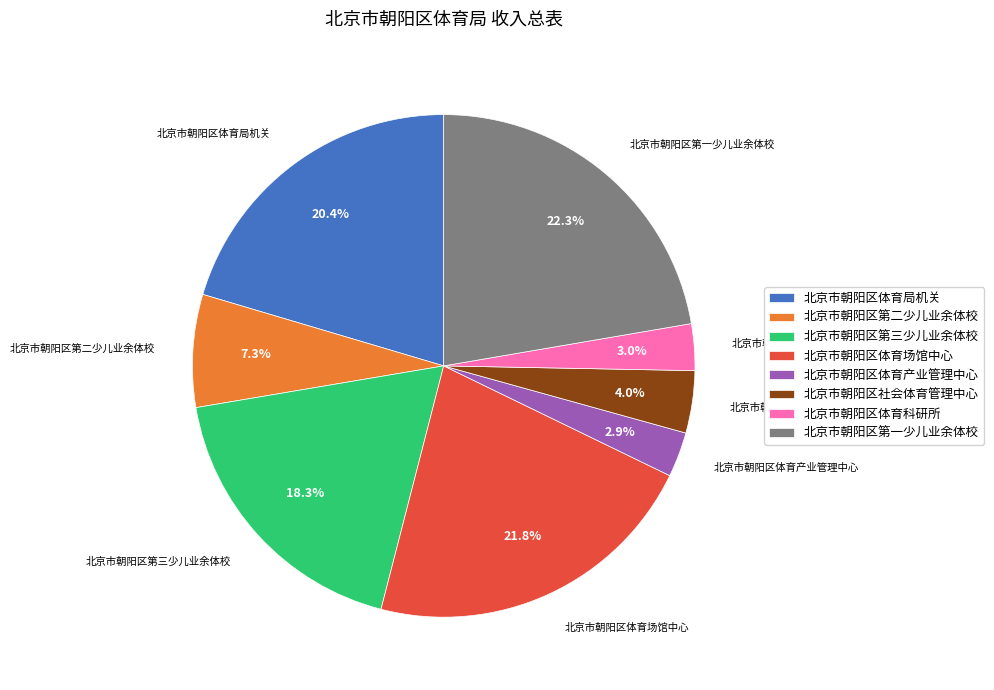

Combined, what portion of the pie is 北京市朝阳区第一少儿业余体校 and 北京市朝阳区第三少儿业余体校?

40.6%